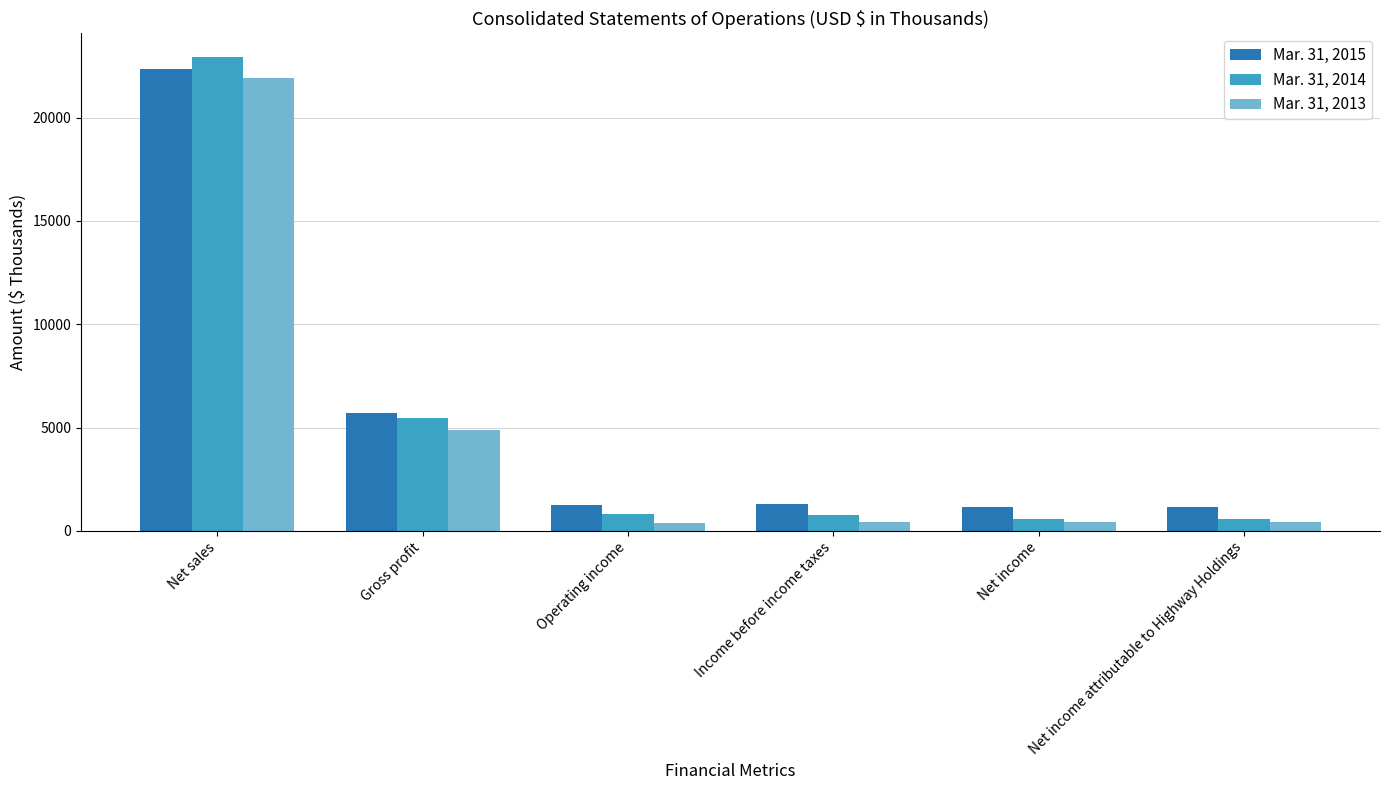

What are all the series names shown in the legend?

Mar. 31, 2015, Mar. 31, 2014, Mar. 31, 2013